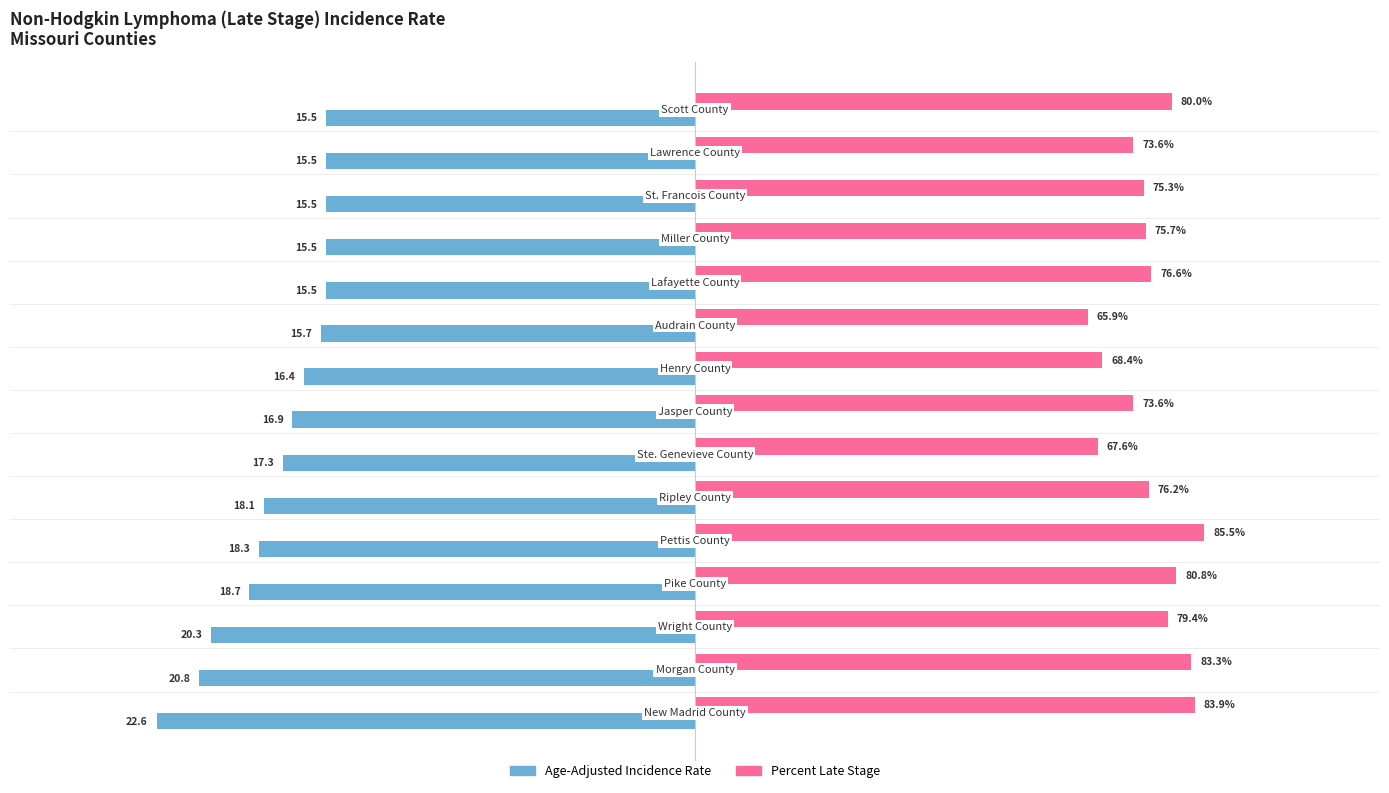

What are all the series names shown in the legend?

Age-Adjusted Incidence Rate, Percent Late Stage